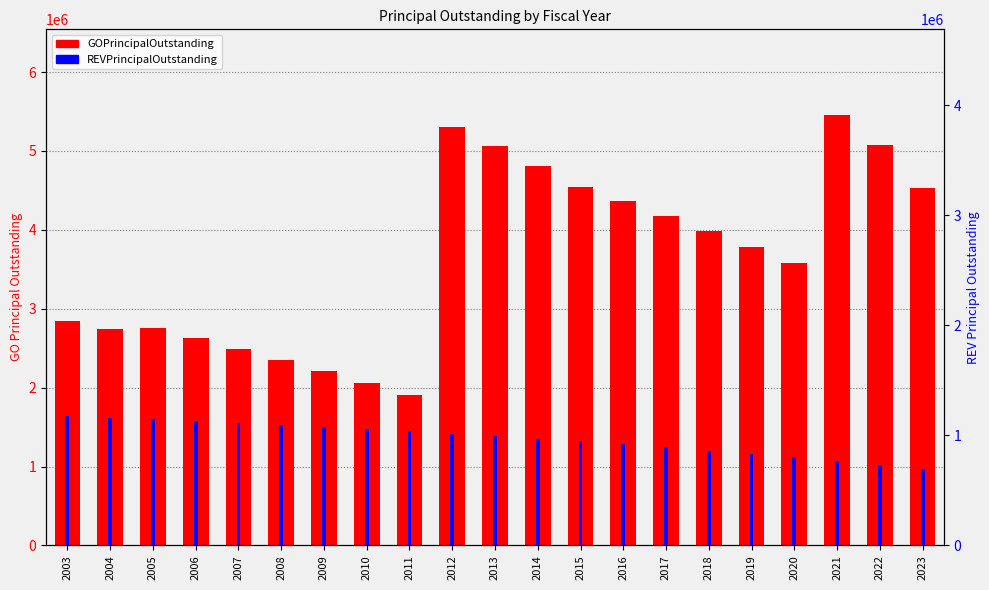

What is the difference between the highest and lowest values at 2012?

4292000